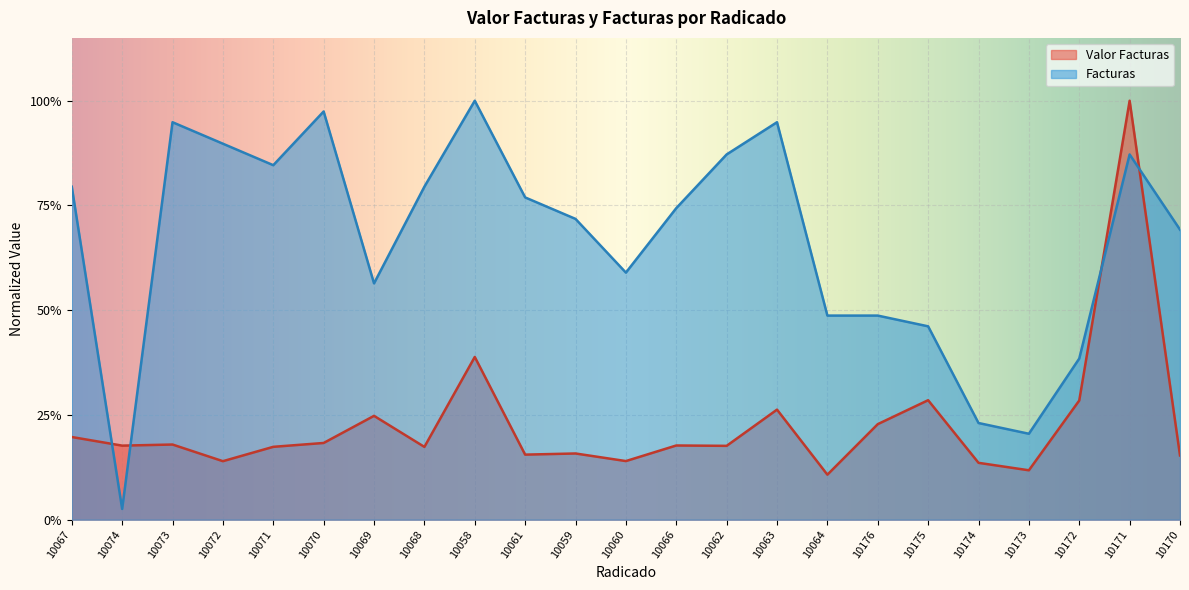

Reading right to left, what are all the values shown in this chart?

Valor Facturas: 10170=0.2	10171=1.0	10172=0.3	10173=0.1	10174=0.1	10175=0.3	10176=0.2	10064=0.1	10063=0.3	10062=0.2	10066=0.2	10060=0.1	10059=0.2	10061=0.2	10058=0.4	10068=0.2	10069=0.2	10070=0.2	10071=0.2	10072=0.1	10073=0.2	10074=0.2	10067=0.2
Facturas: 10170=0.7	10171=0.9	10172=0.4	10173=0.2	10174=0.2	10175=0.5	10176=0.5	10064=0.5	10063=0.9	10062=0.9	10066=0.7	10060=0.6	10059=0.7	10061=0.8	10058=1.0	10068=0.8	10069=0.6	10070=1.0	10071=0.8	10072=0.9	10073=0.9	10074=0.0	10067=0.8